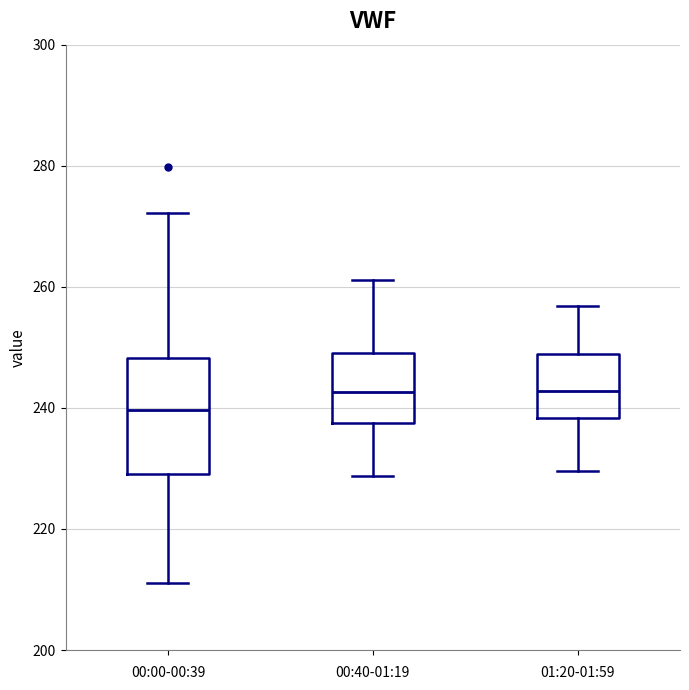

Reading left to right, read every box against the y-axis: the position of its median line, the range the box covers, and the ends of its whiskers. The values are not printed on the chart, so give them approximately, as read against the axis.

00:00-00:39: median 240, box 230 to 248, whiskers 212 to 272
00:40-01:19: median 242, box 238 to 250, whiskers 228 to 262
01:20-01:59: median 242, box 238 to 248, whiskers 230 to 256